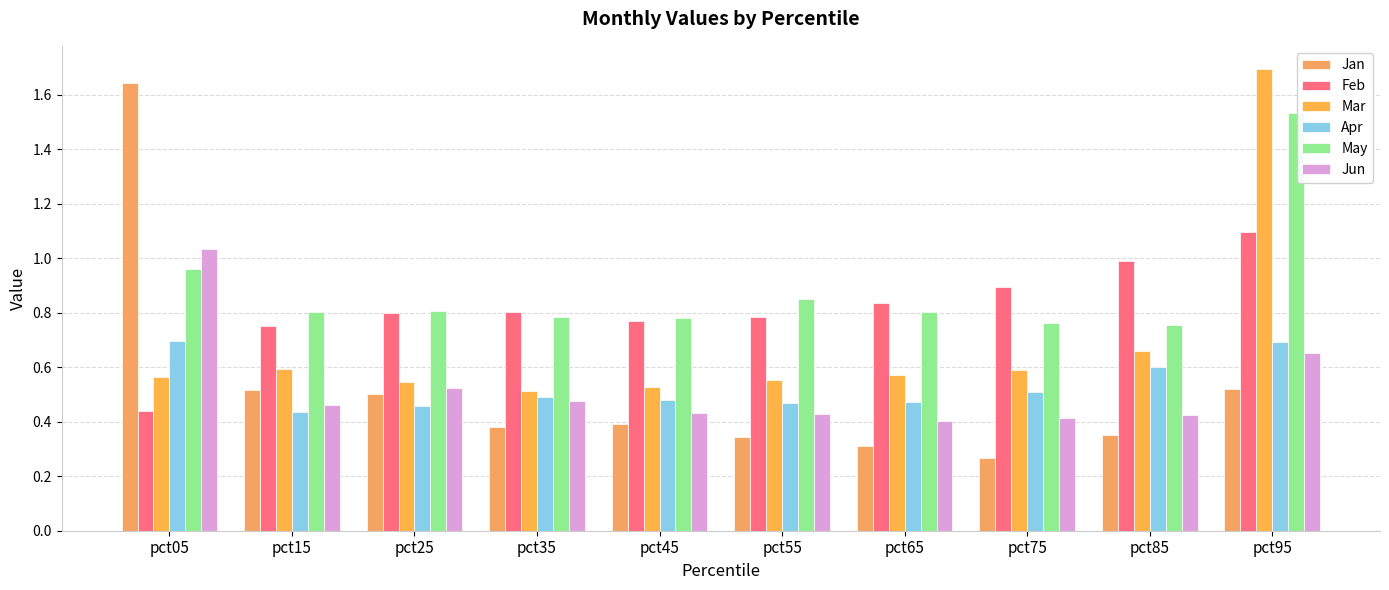

Is the value of May at pct15 greater than the value of Jun at pct95?

Yes